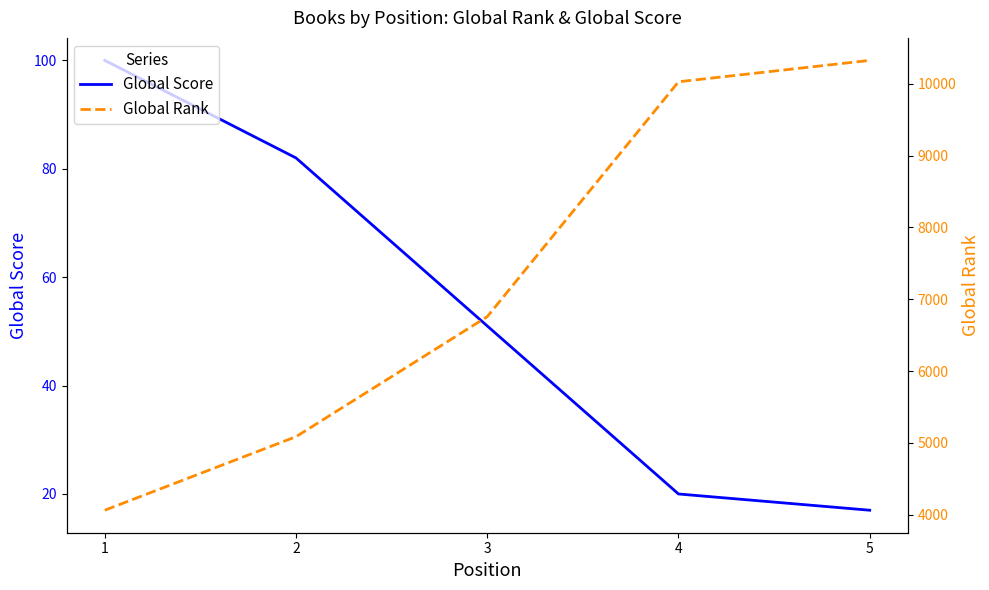

Is the value of Global Score at 4 greater than the value of Global Rank at 3?

No